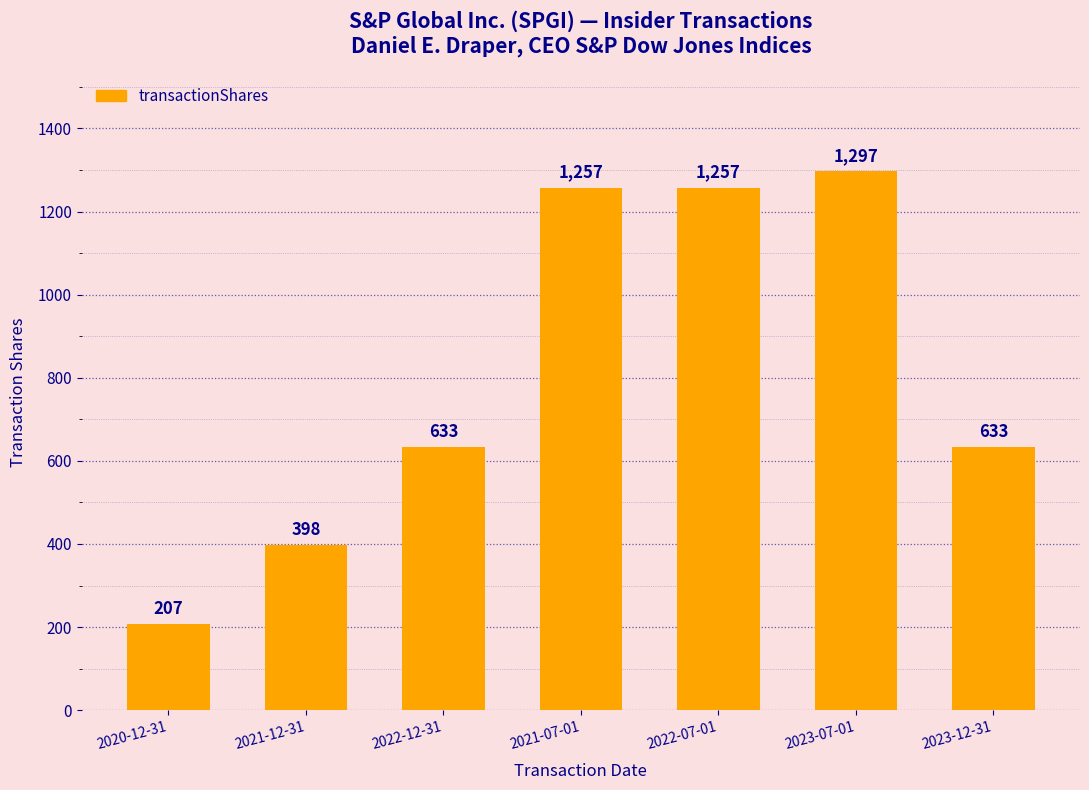

What is the change in value from 2021-12-31 to 2023-07-01?

+899